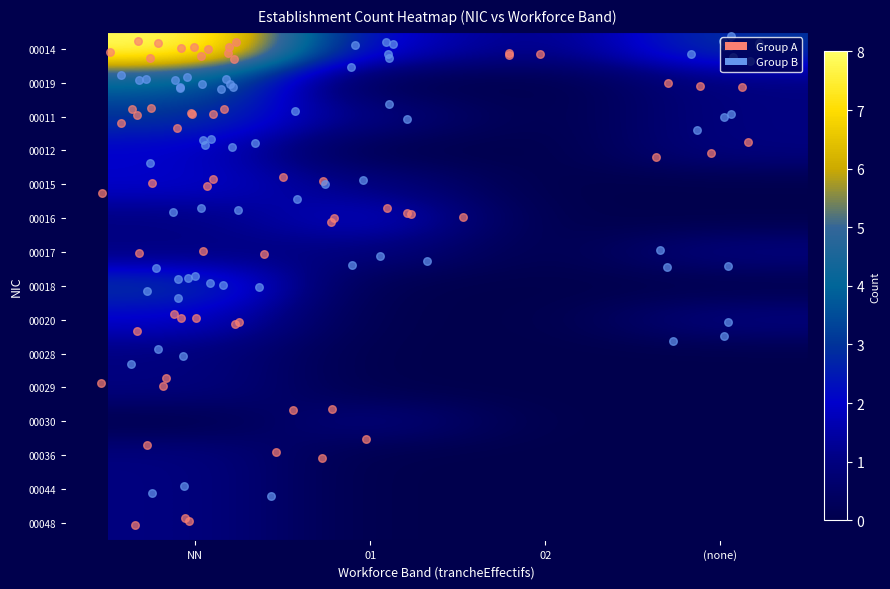

At how many categories does at least one series exceed 1?

3